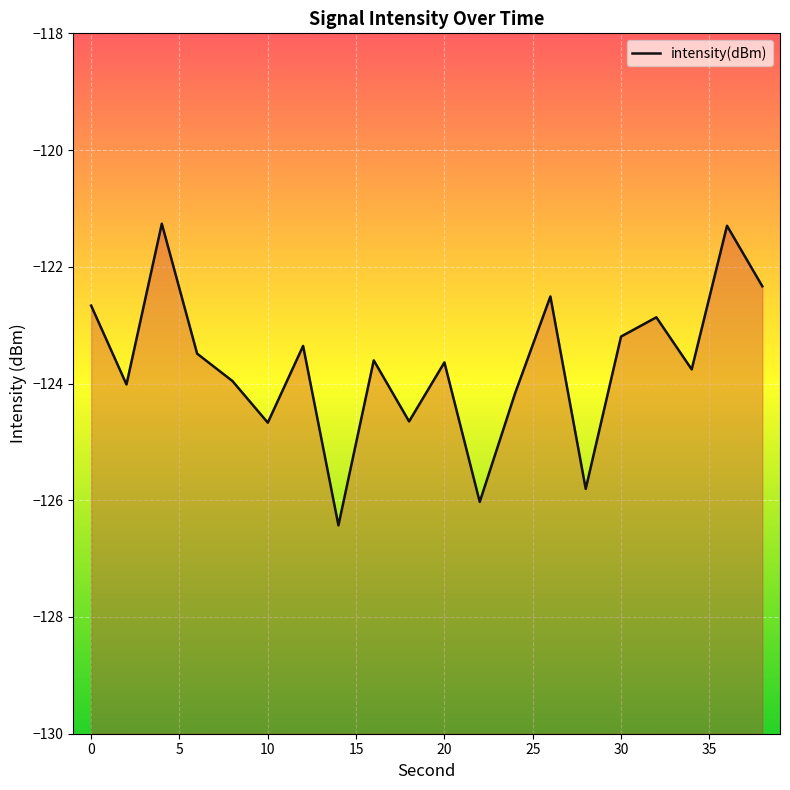

Reading left to right, what are all the values shown in this chart?

-122.7	-124.0	-121.3	-123.5	-124.0	-124.7	-123.4	-126.4	-123.6	-124.6	-123.6	-126.0	-124.2	-122.5	-125.8	-123.2	-122.9	-123.8	-121.3	-122.3